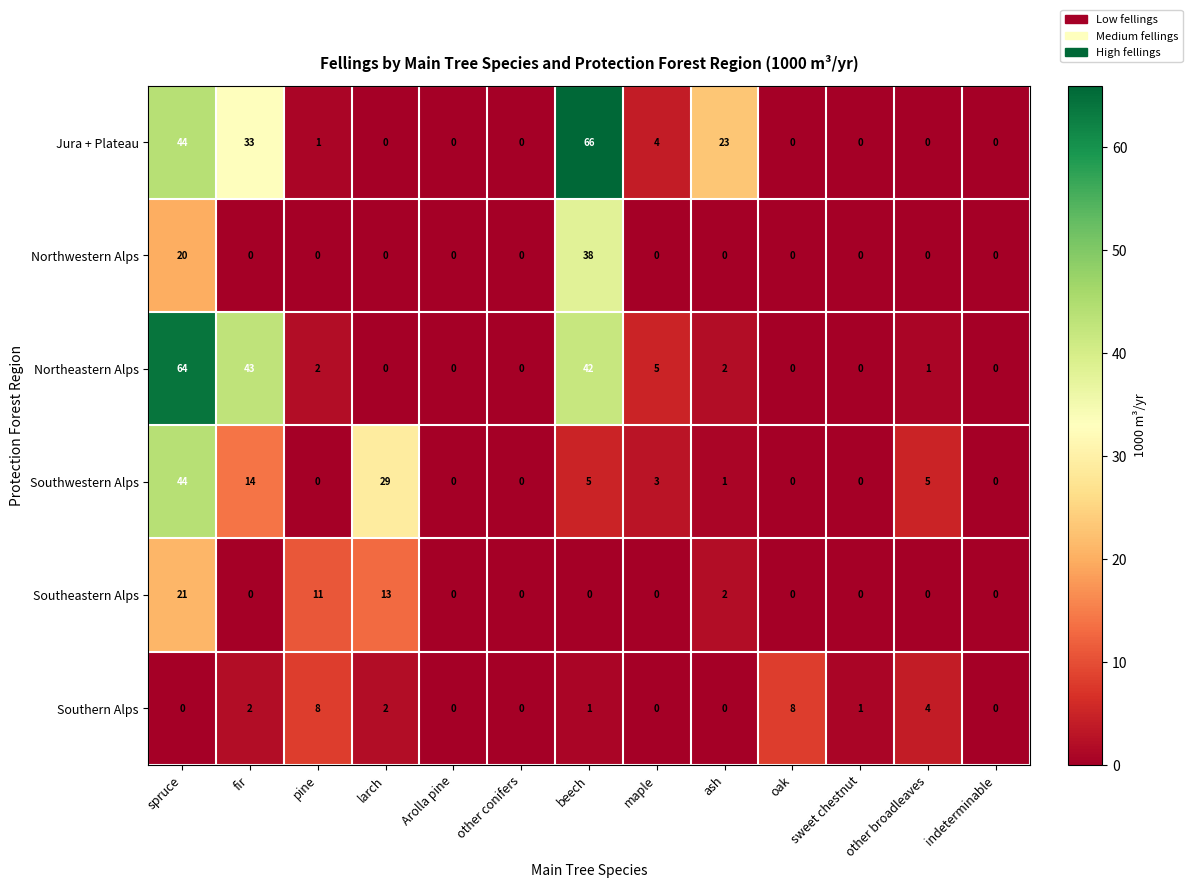

What is the maximum value shown in the chart?

66